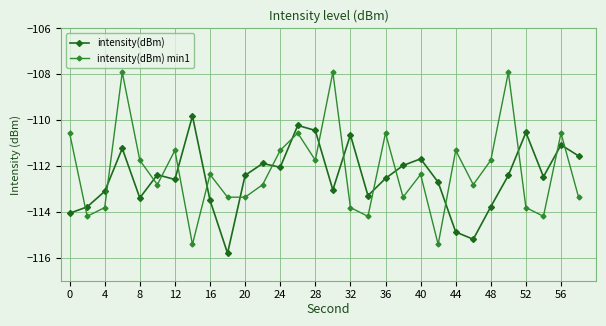

How many times do intensity(dBm) and intensity(dBm) min1 cross each other?

17